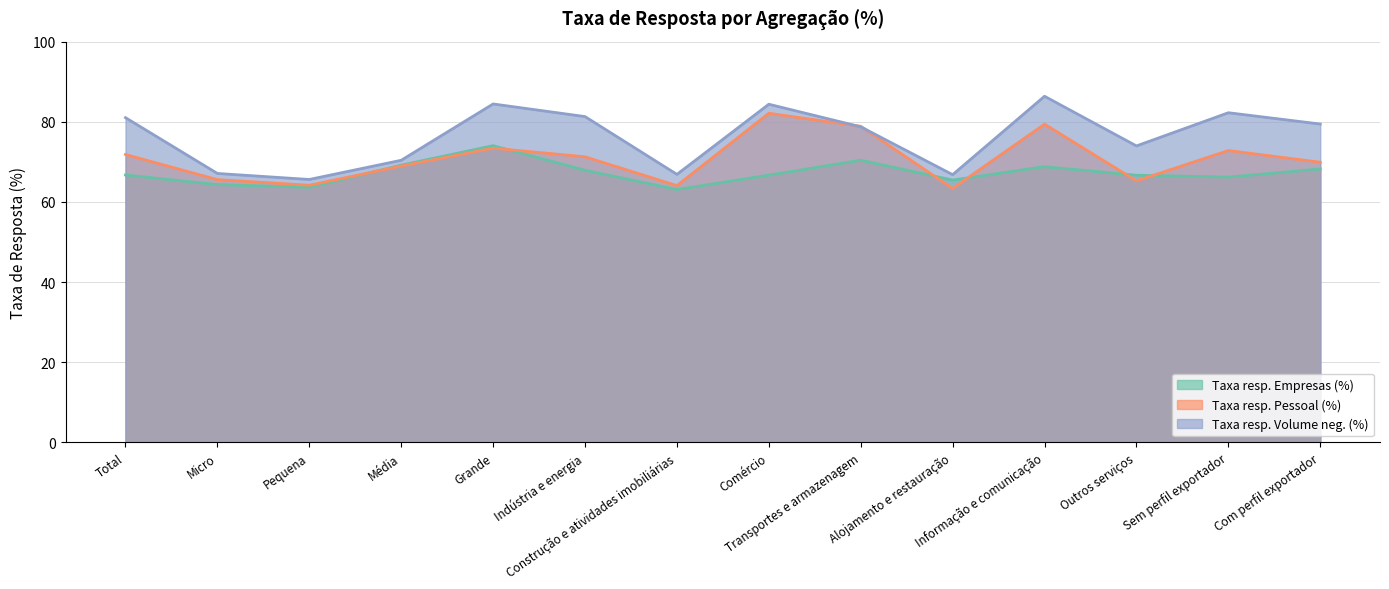

Where is the first local minimum for Taxa resp. Empresas (%)?

Pequena